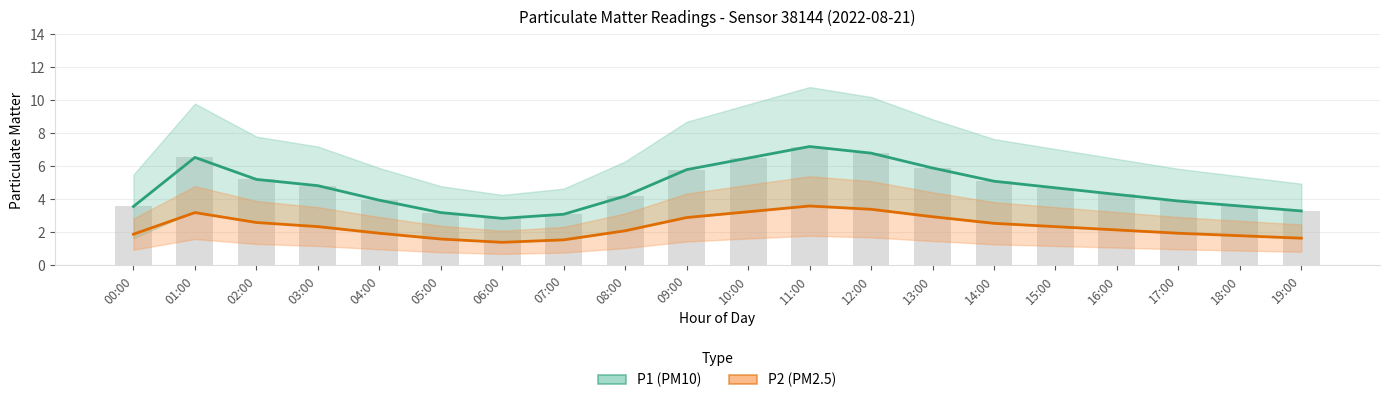

What value does the P2 (PM2.5) series have at 06:00?

1.4